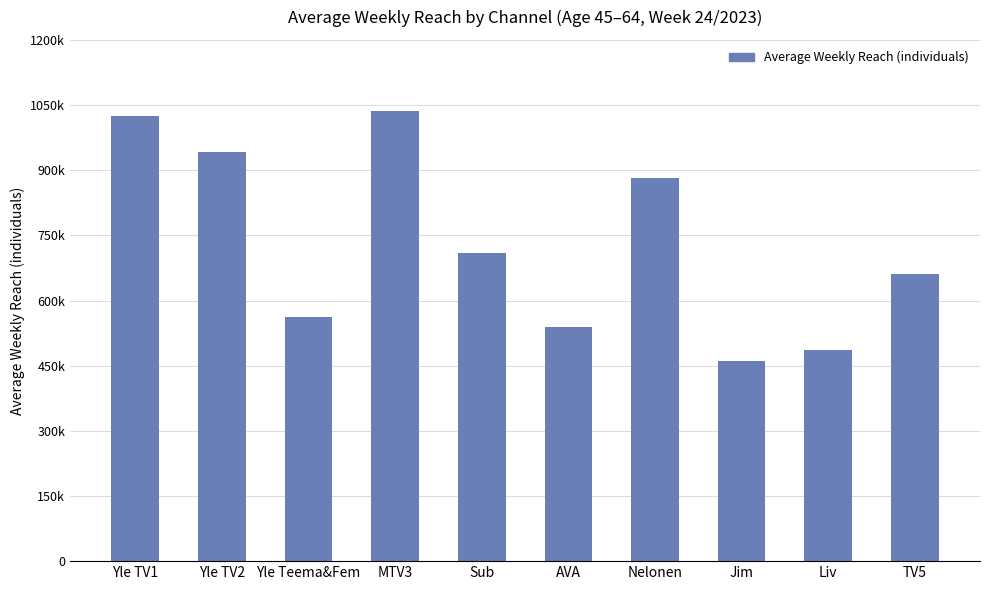

Is it true that the value at Jim is 460000?

True